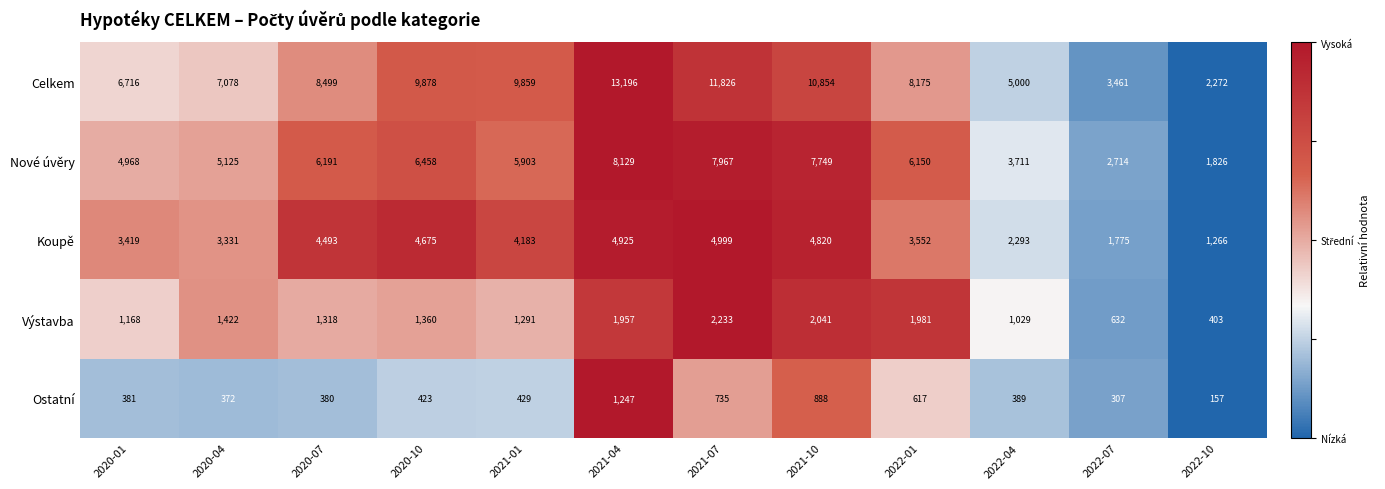

Which label corresponds to the largest value in the chart?

2021-04